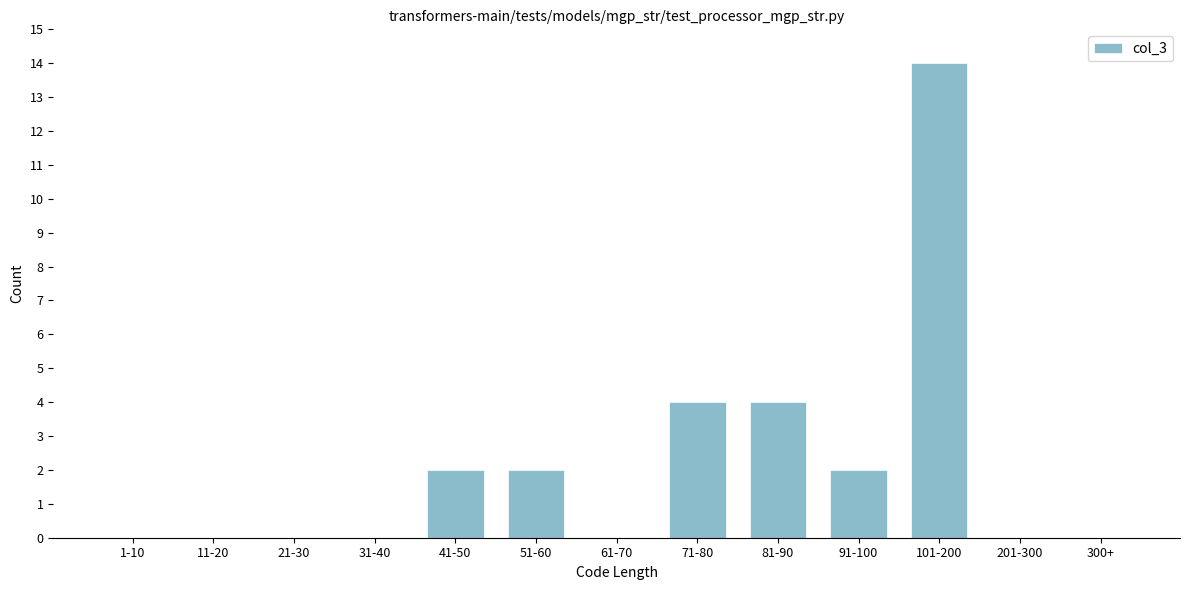

Reading right to left, what are all the values shown in this chart?

300+=0	201-300=0	101-200=14	91-100=2	81-90=4	71-80=4	61-70=0	51-60=2	41-50=2	31-40=0	21-30=0	11-20=0	1-10=0